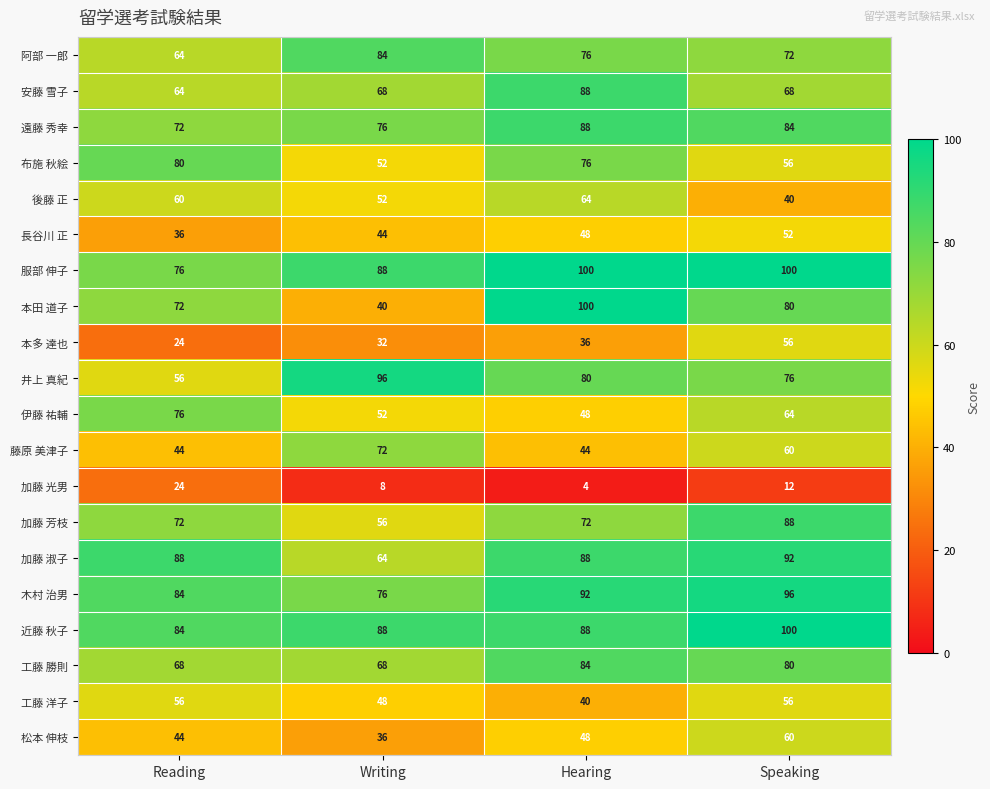

Between Reading and Speaking, which series saw the biggest shift?

本多 達也